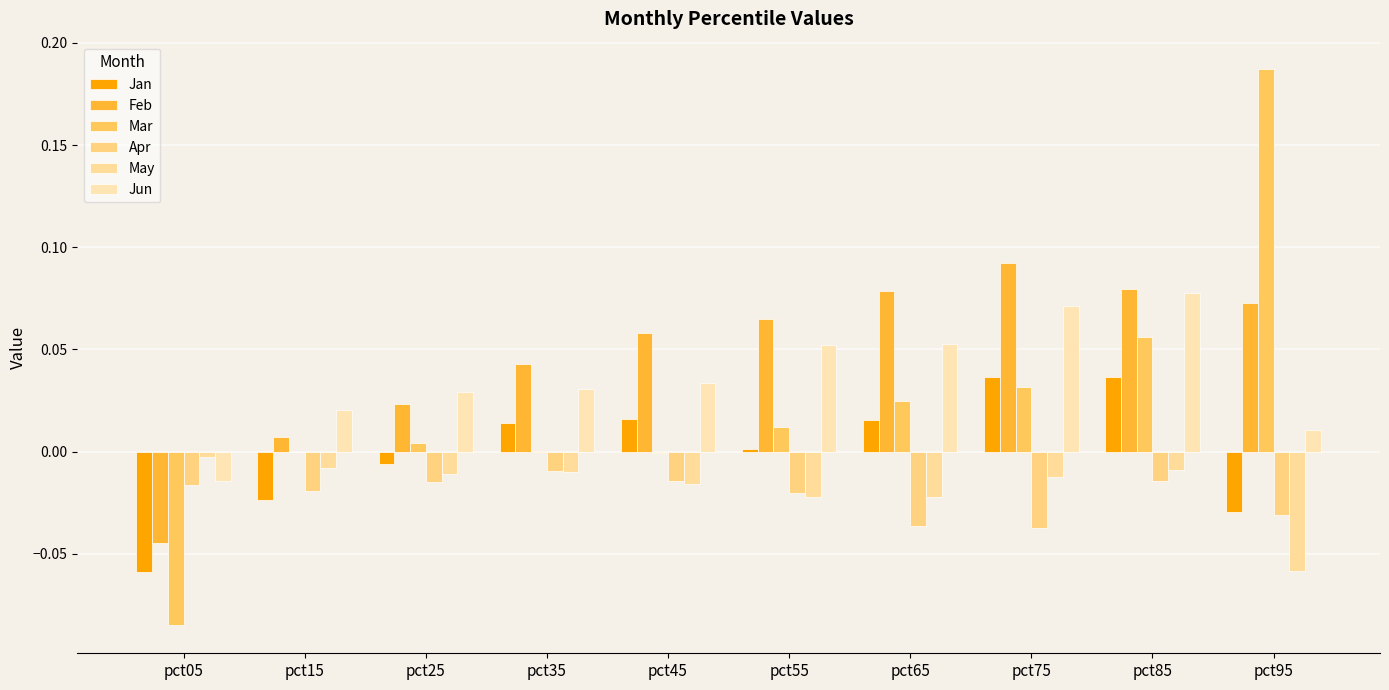

What is the difference between the Feb values at pct05 and pct45?

0.1